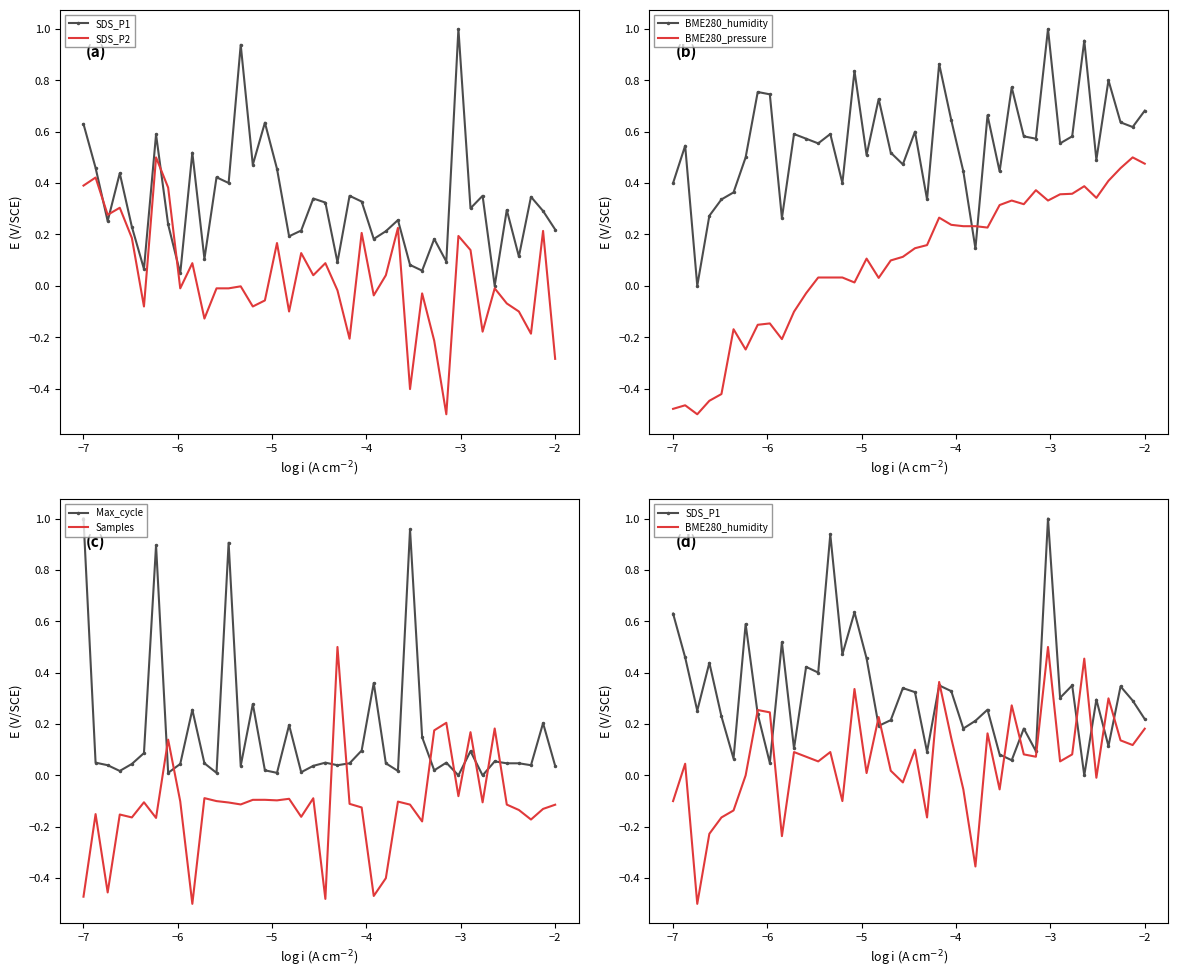

Which series has the largest total across all categories?

SDS_P1